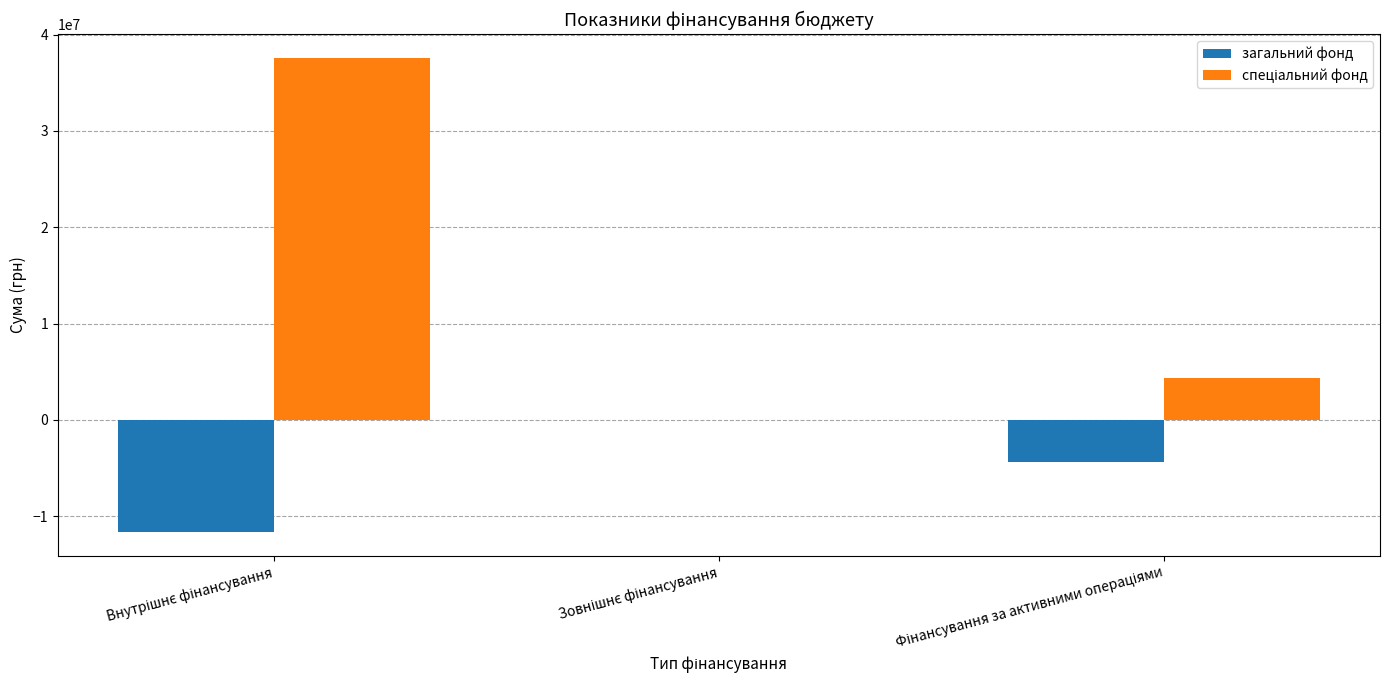

The value of спеціальний фонд at Внутрішнє фінансування is 7915097. True or false?

False